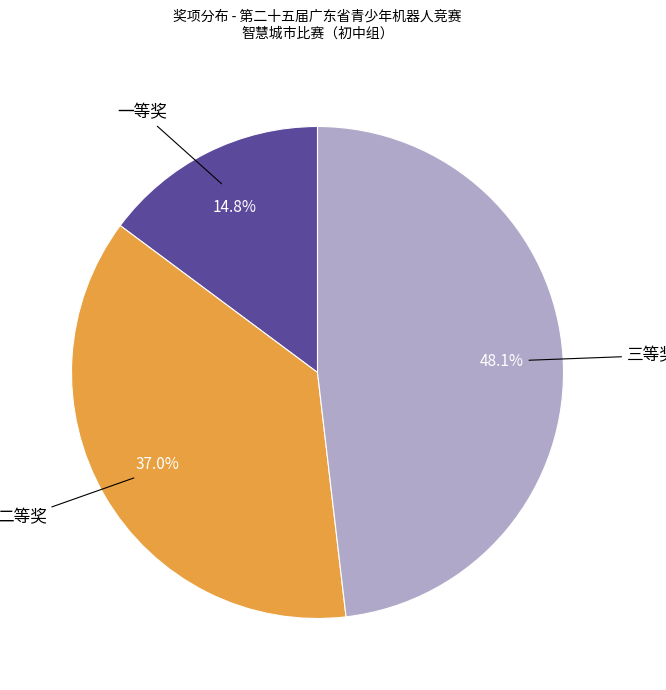

Count the number of slices in the pie.

3